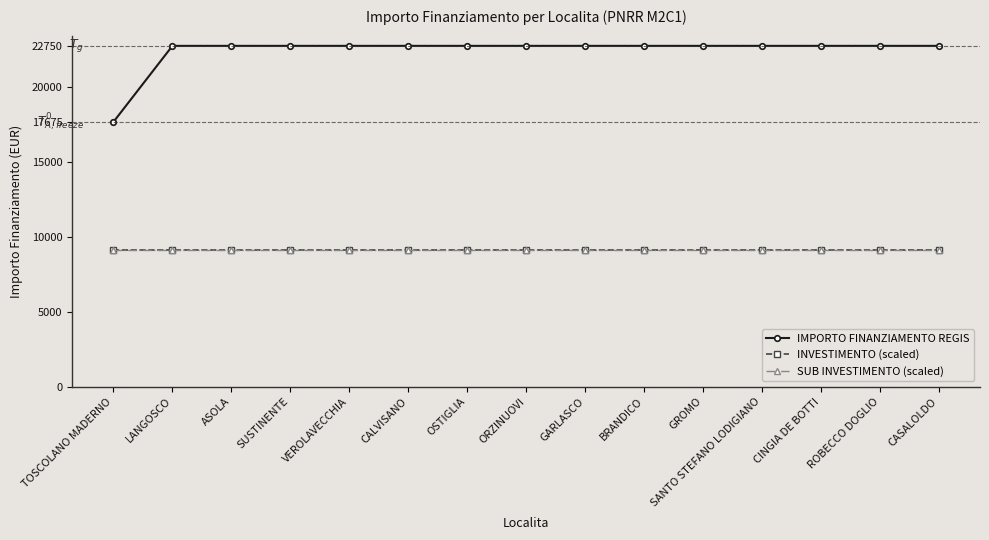

How many lines are shown in the chart?

3